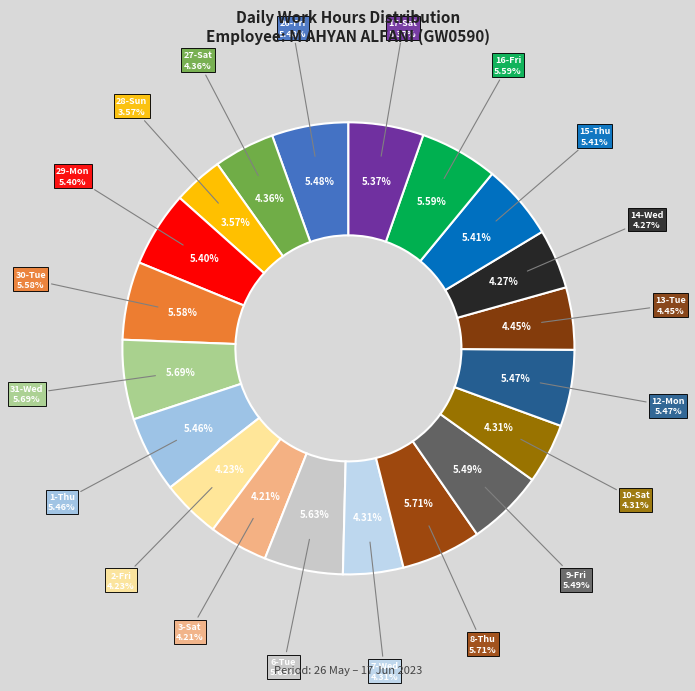

Does 29-Mon account for over 50% of the chart?

No